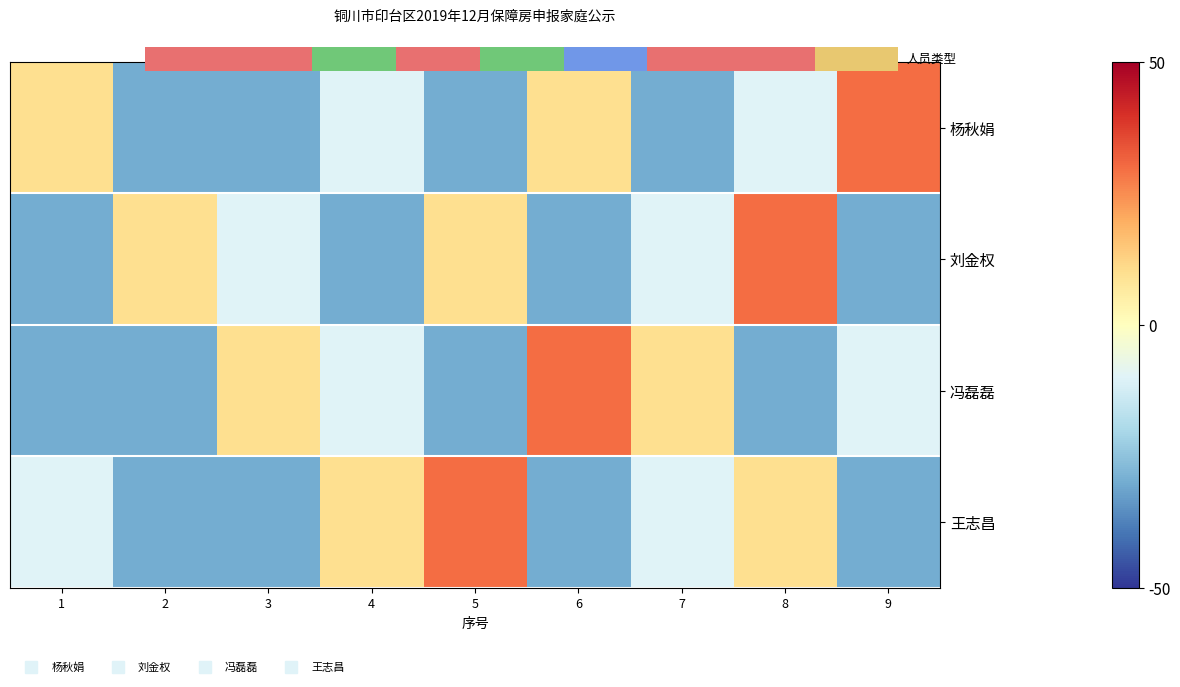

Count the 冯磊磊 values in the range -30 to 10.

8